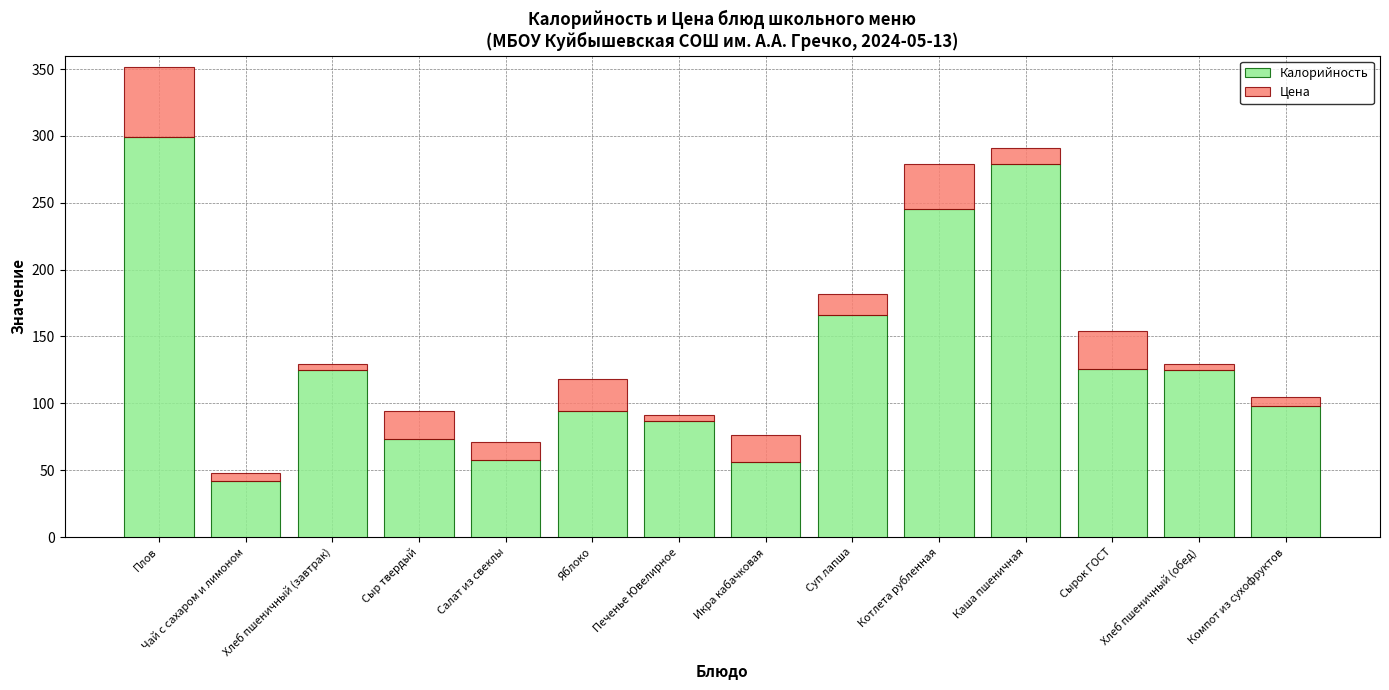

What is the minimum value for Калорийность?

42.0